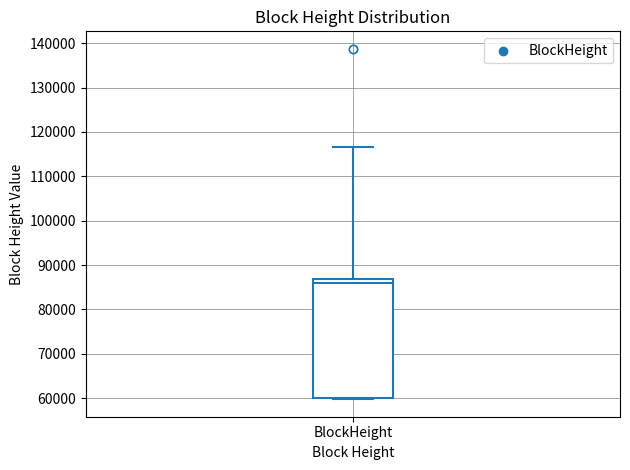

Where is the upper edge of the box for BlockHeight on the y-axis? The values are not printed on the chart, so give them approximately, as read against the axis.

87000